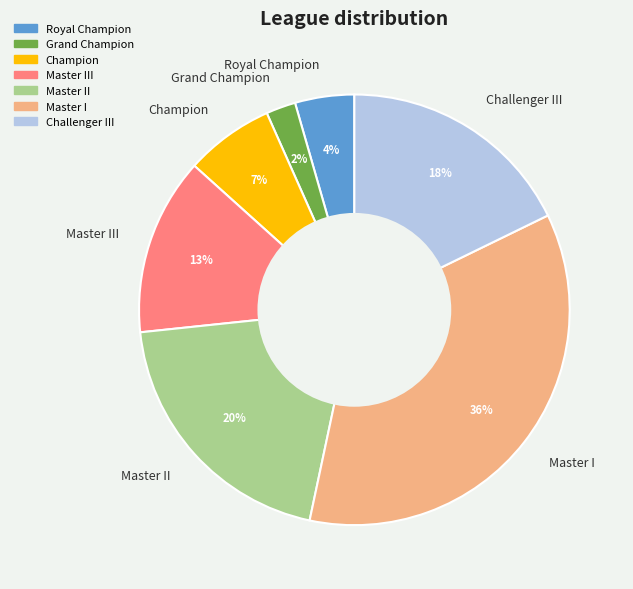

To the nearest percent, what is the combined percentage of Master II and Royal Champion?

24%